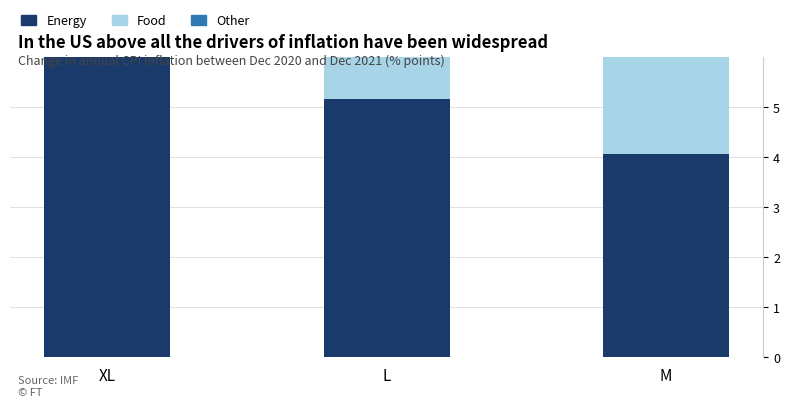

What is the label of the 2nd bar from the left?

L